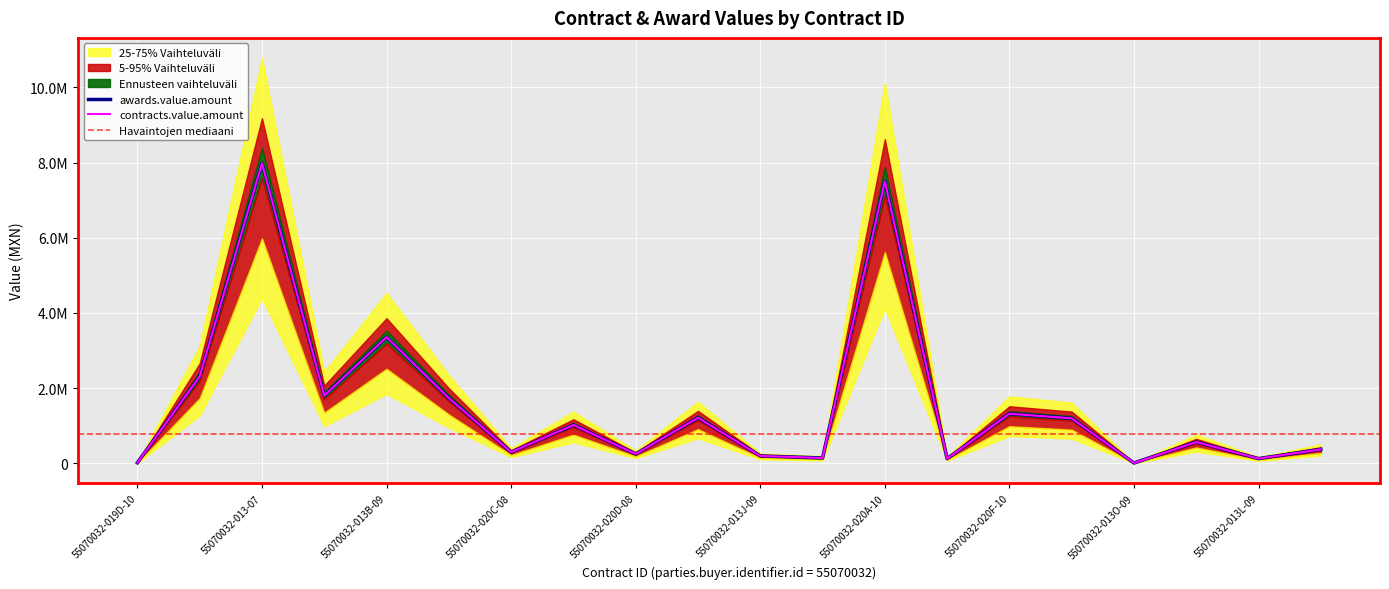

True or false: awards.value.amount and contracts.value.amount intersect in this chart.

False